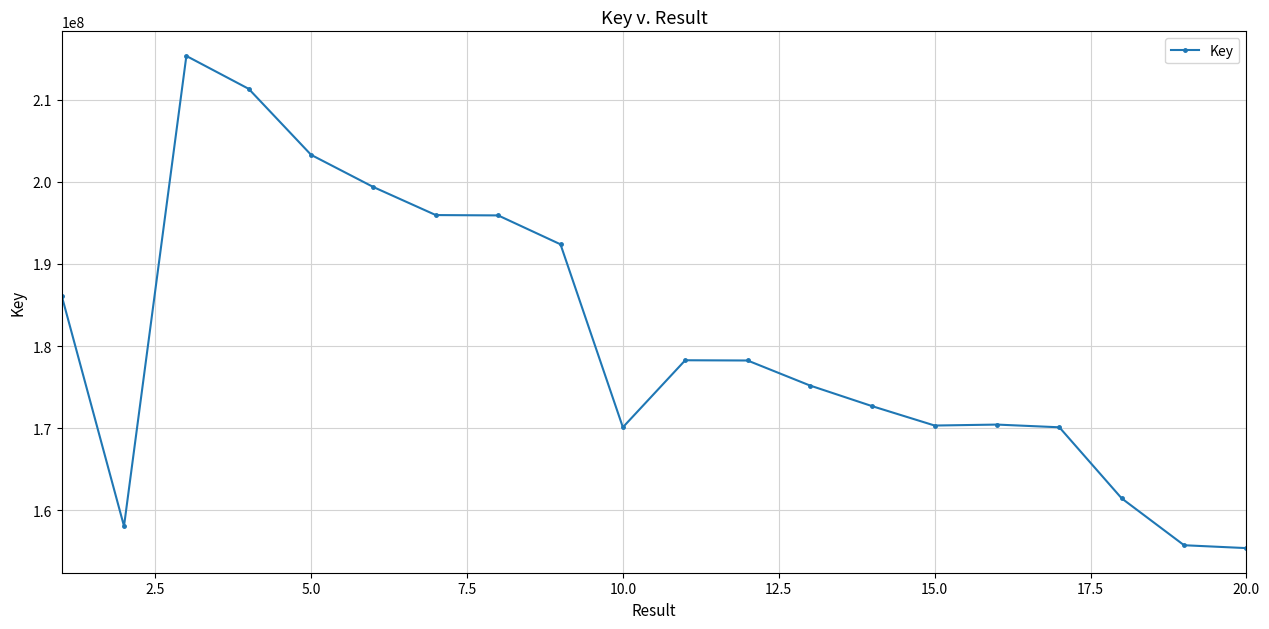

What is the difference between the second highest and second lowest values?

55584929